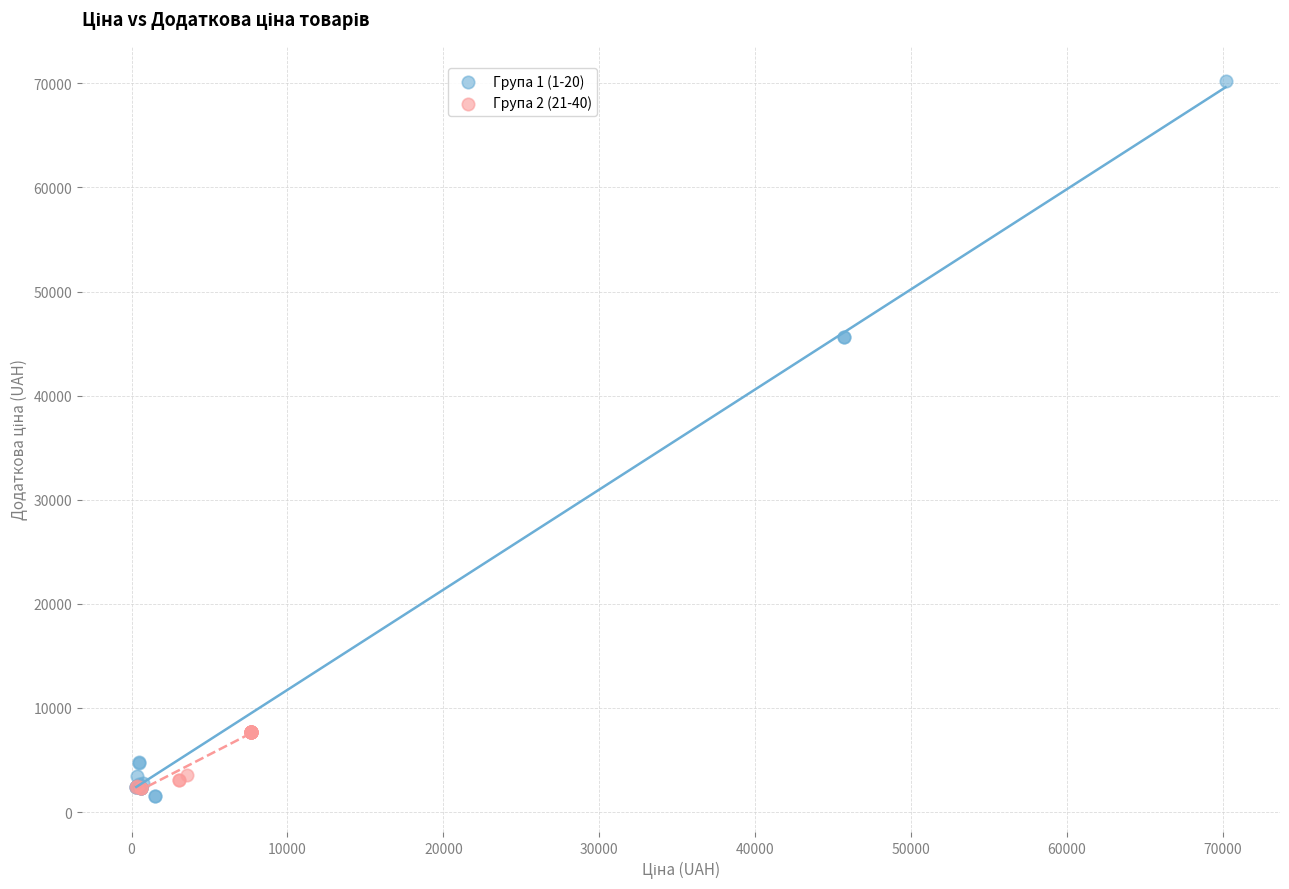

Which series contains the highest Y value?

Група 1 (1-20)